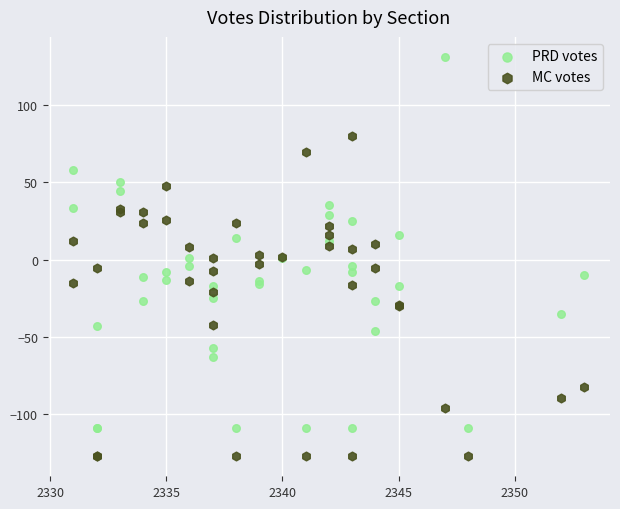

Which series reaches the minimum Y coordinate?

MC votes